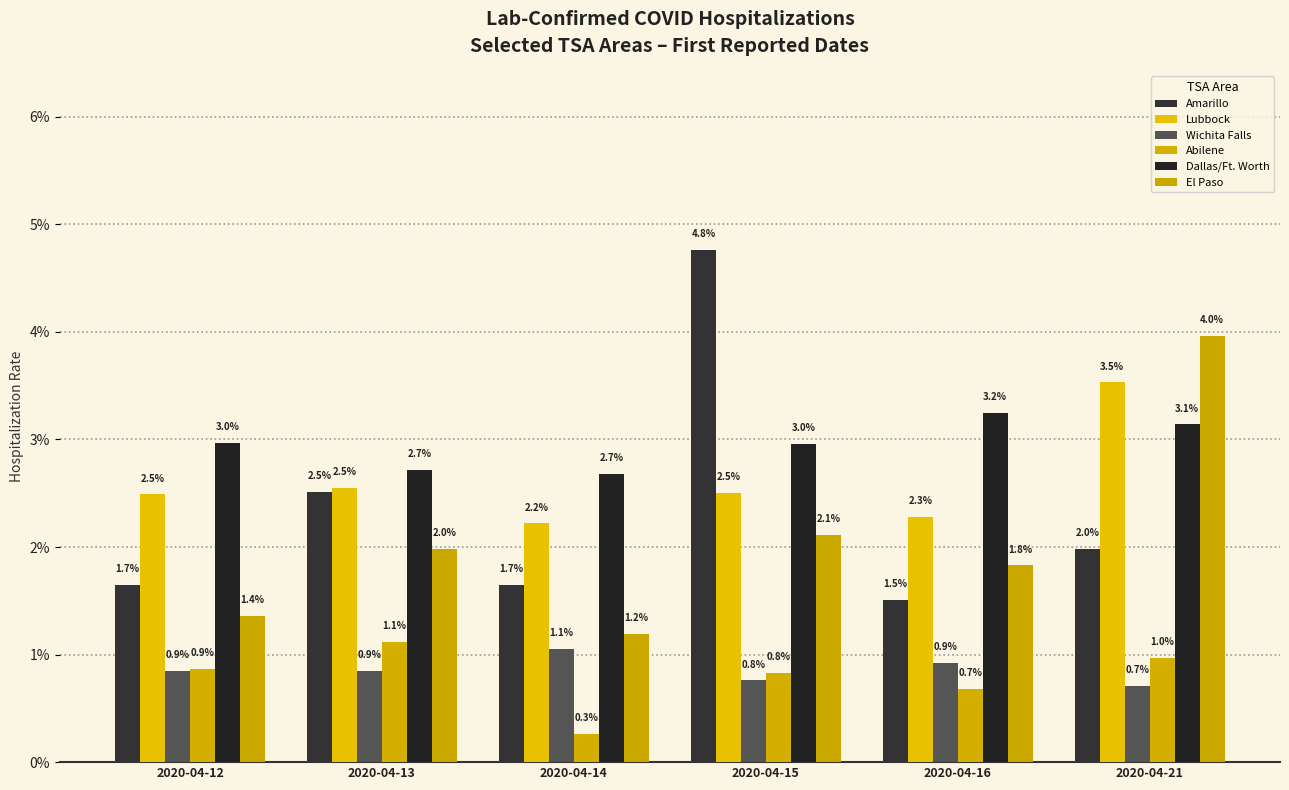

The Dallas/Ft. Worth series shows 0.0 at 2020-04-15. True or false?

False